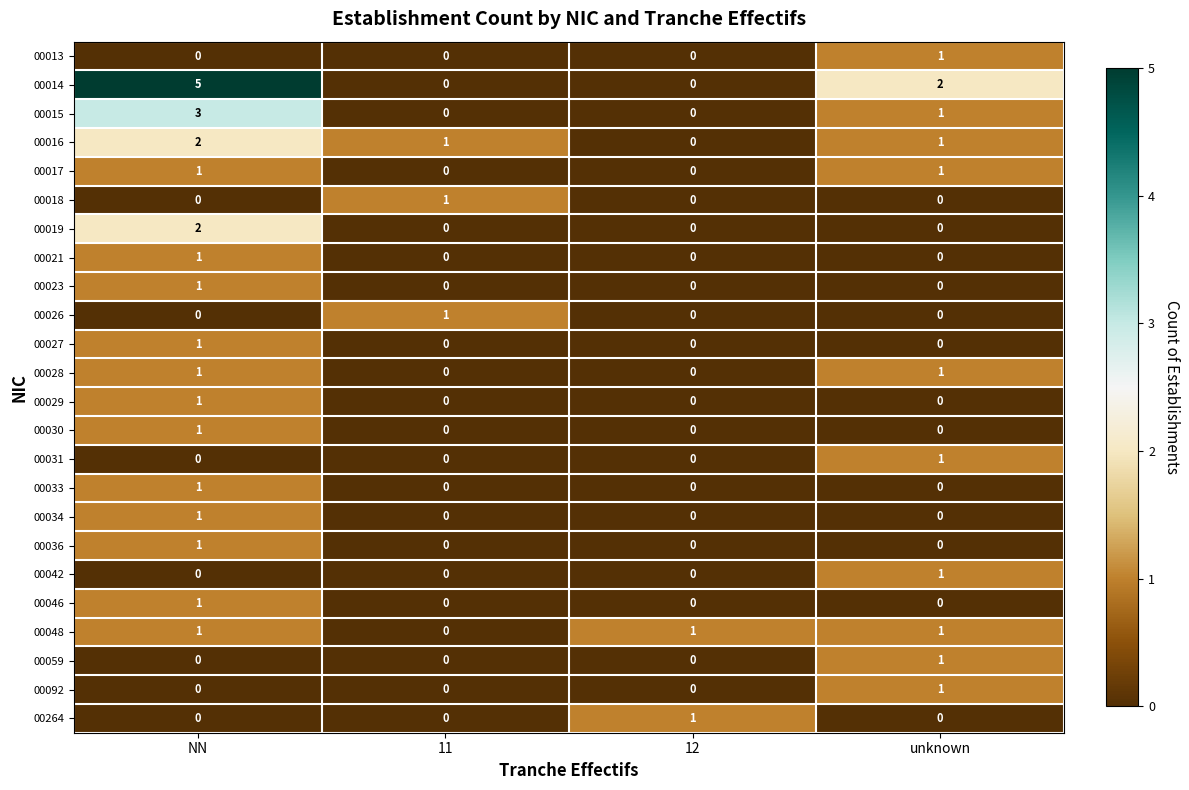

The 00030 series shows -1 at 12. True or false?

False